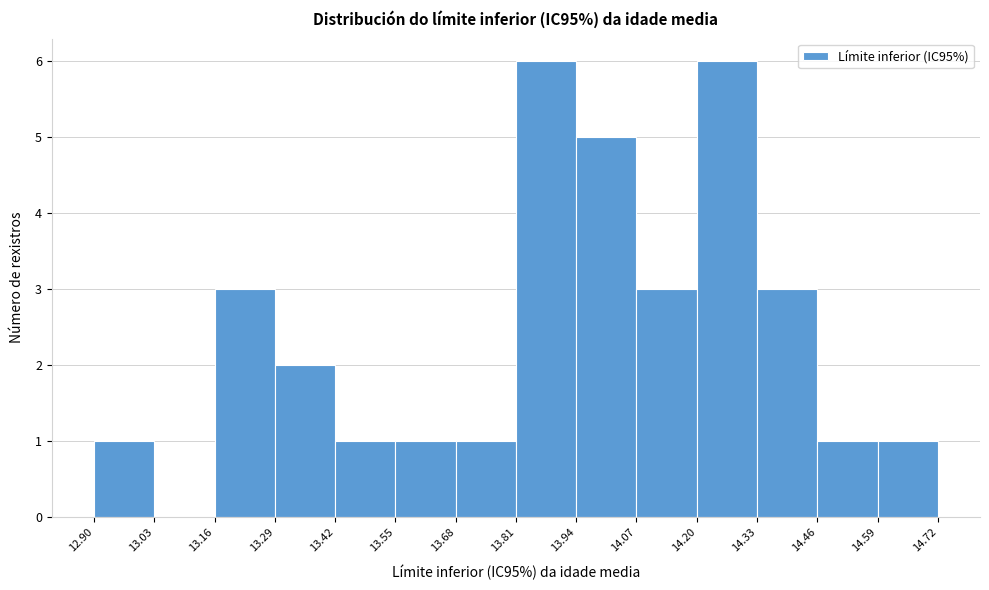

Reading left to right, transcribe this chart: for each bar, give the range it covers on the x-axis and its height. The values are not printed on the chart, so give them approximately, as read against the axis.

12.90 to 13.03: 1
13.03 to 13.16: 0
13.16 to 13.29: 3
13.29 to 13.42: 2
13.42 to 13.55: 1
13.55 to 13.68: 1
13.68 to 13.81: 1
13.81 to 13.94: 6
13.94 to 14.07: 5
14.07 to 14.20: 3
14.20 to 14.33: 6
14.33 to 14.46: 3
14.46 to 14.59: 1
14.59 to 14.72: 1